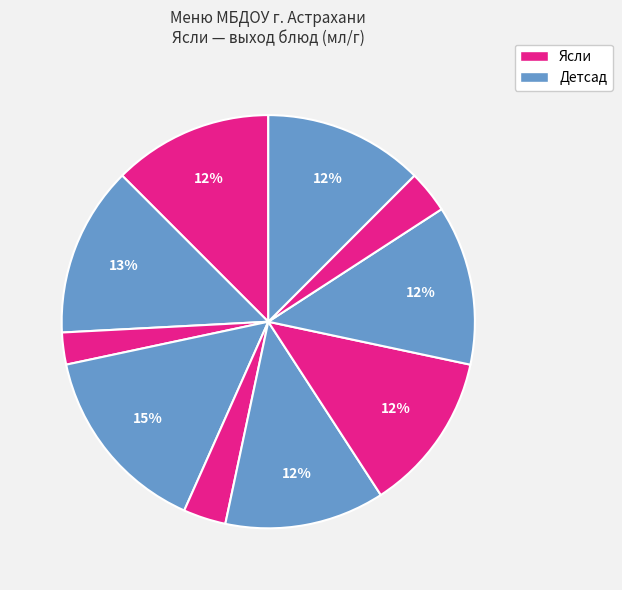

Count the number of slices in the pie.

10